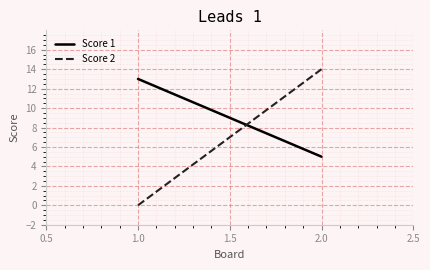

Is the value of Score 2 at 1.0 greater than the value of Score 1 at 2.0?

No